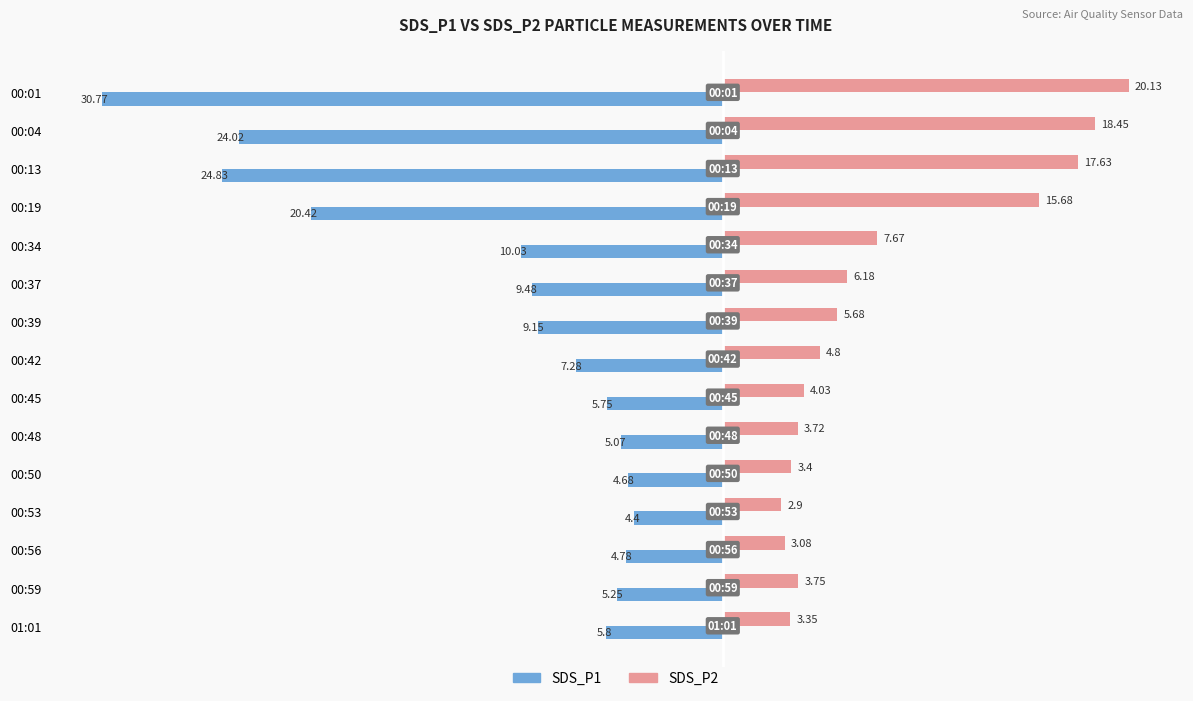

What are all the series names shown in the legend?

SDS_P1, SDS_P2